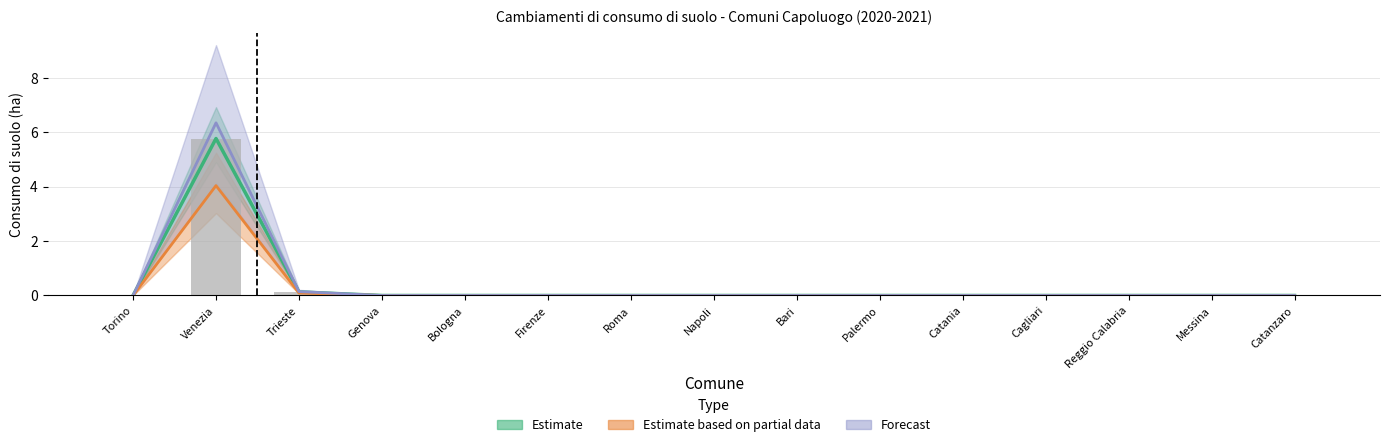

How many values are above zero?

2